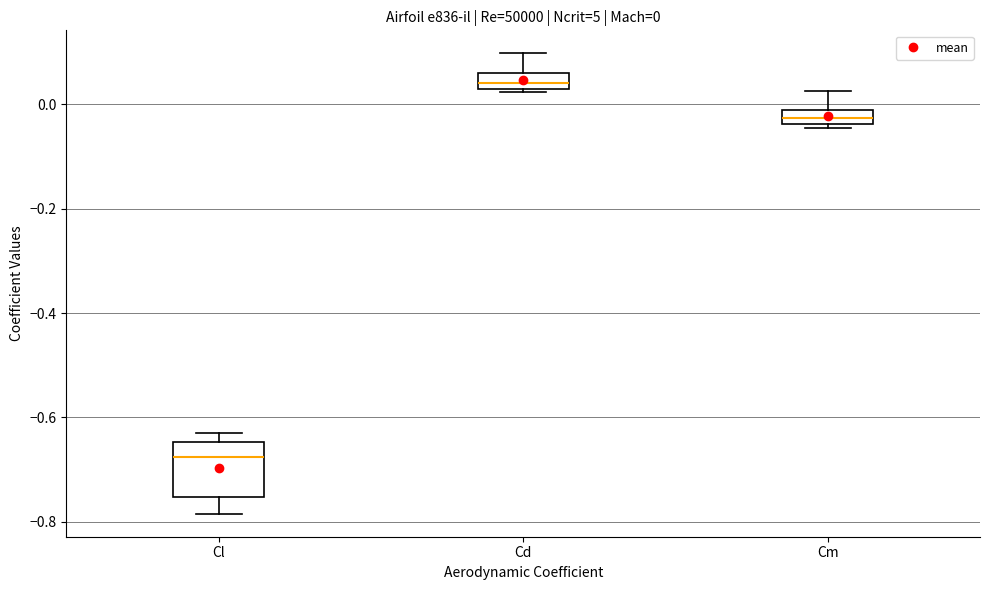

Which box has the highest median line?

Cd